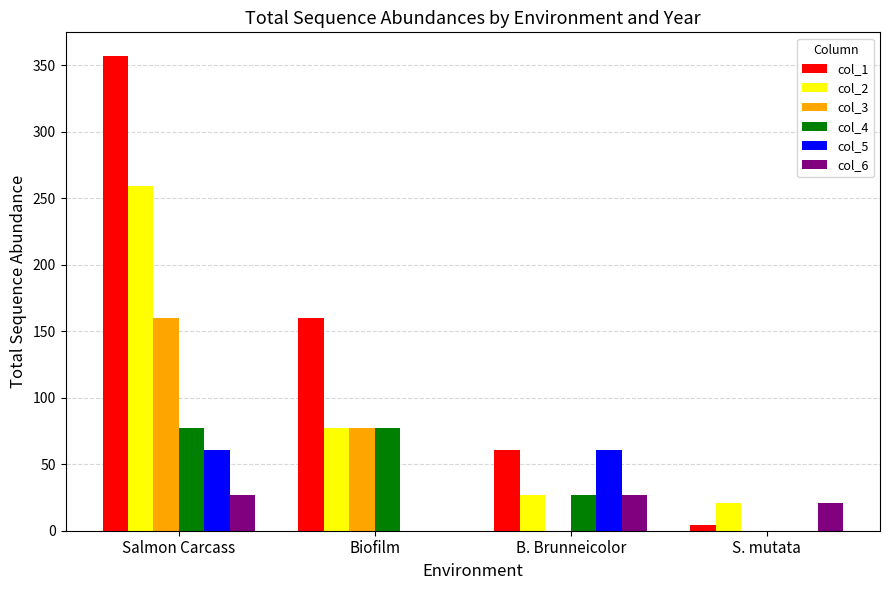

How many groups of bars are there?

4